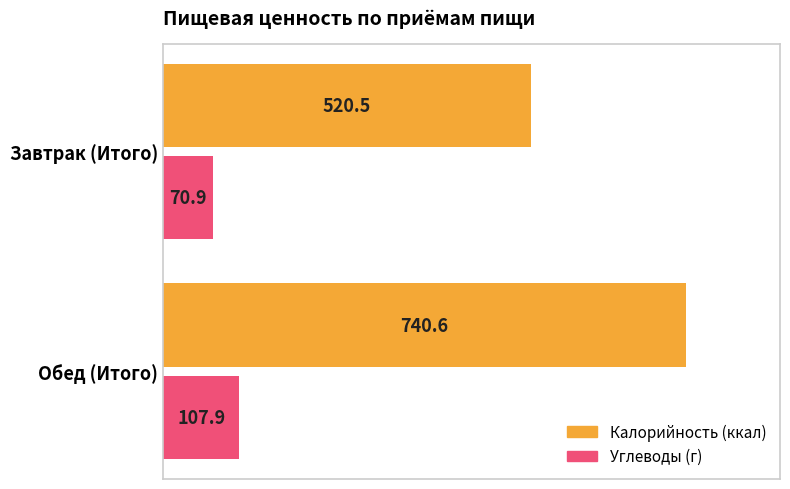

How many data points in Углеводы (г) are less than 107?

1